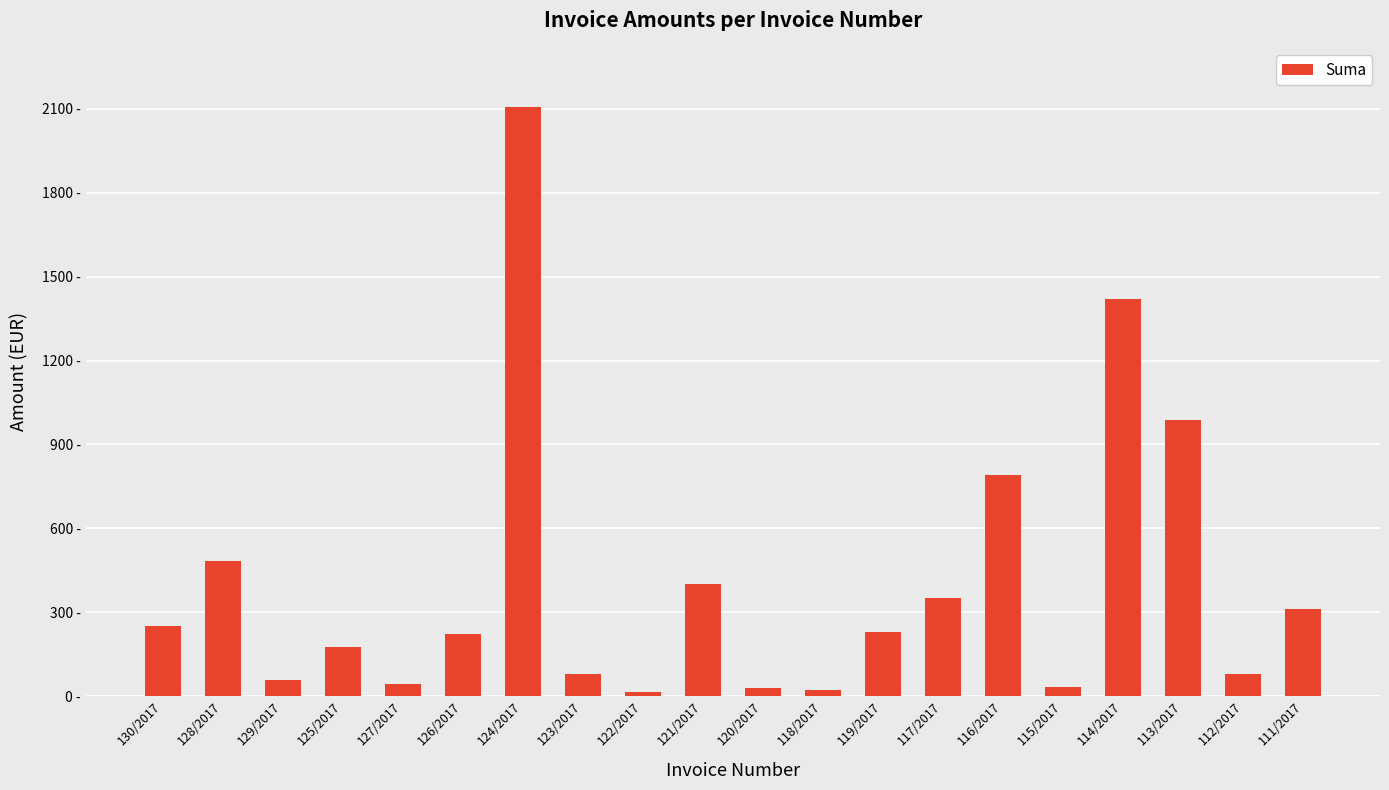

The value at 122/2017 is 15.8. True or false?

True